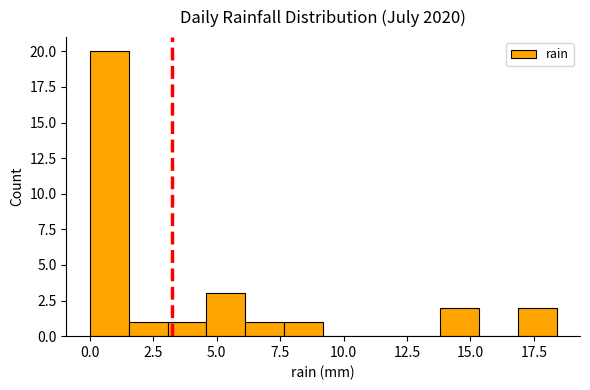

Read against the x-axis, roughly where is the centre of the tallest bar?

1.0